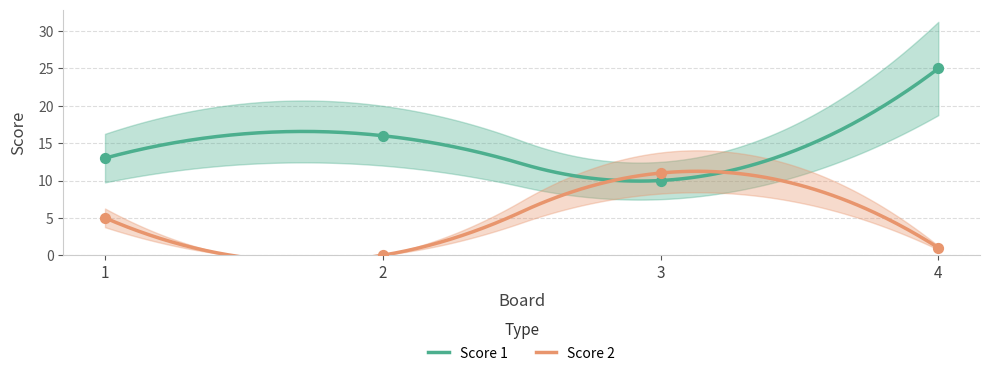

What are all the series names shown in the legend?

Score 1, Score 2